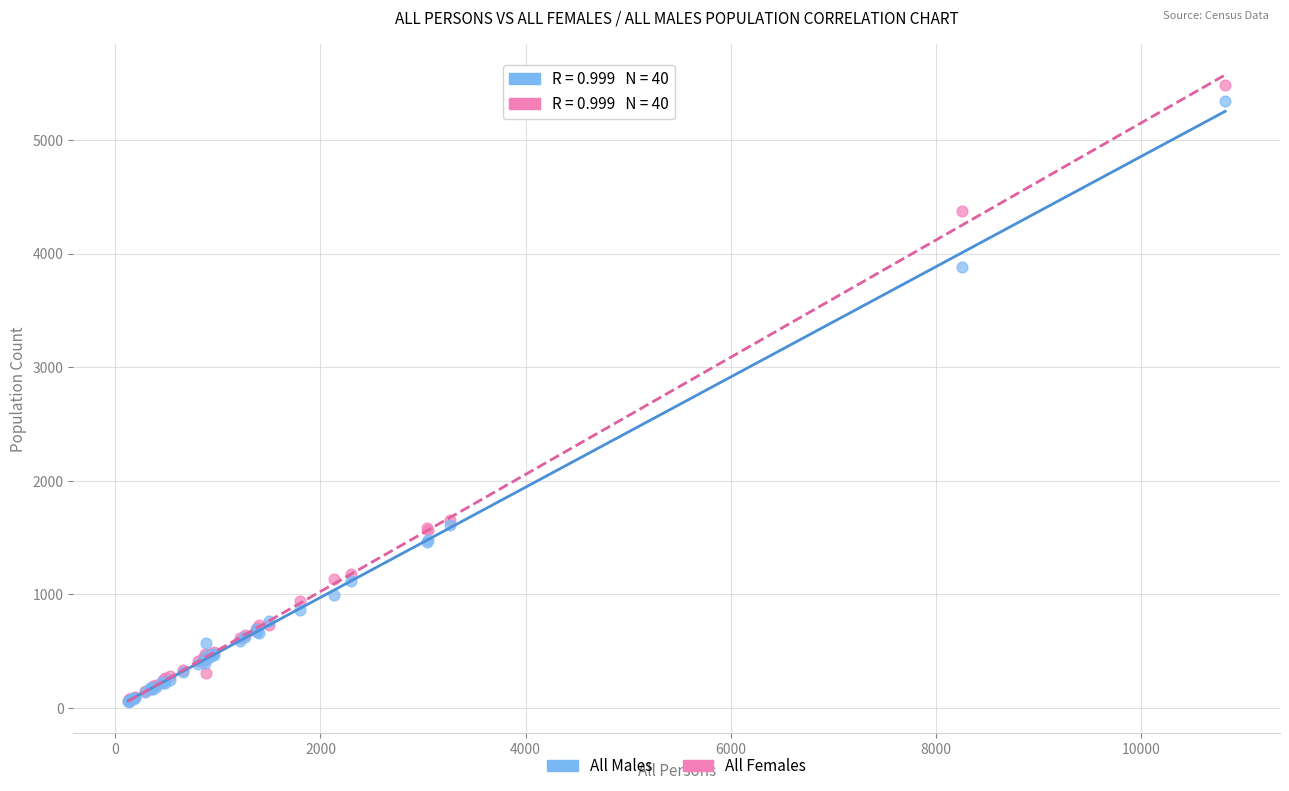

Which series contains the highest Y value?

All Females